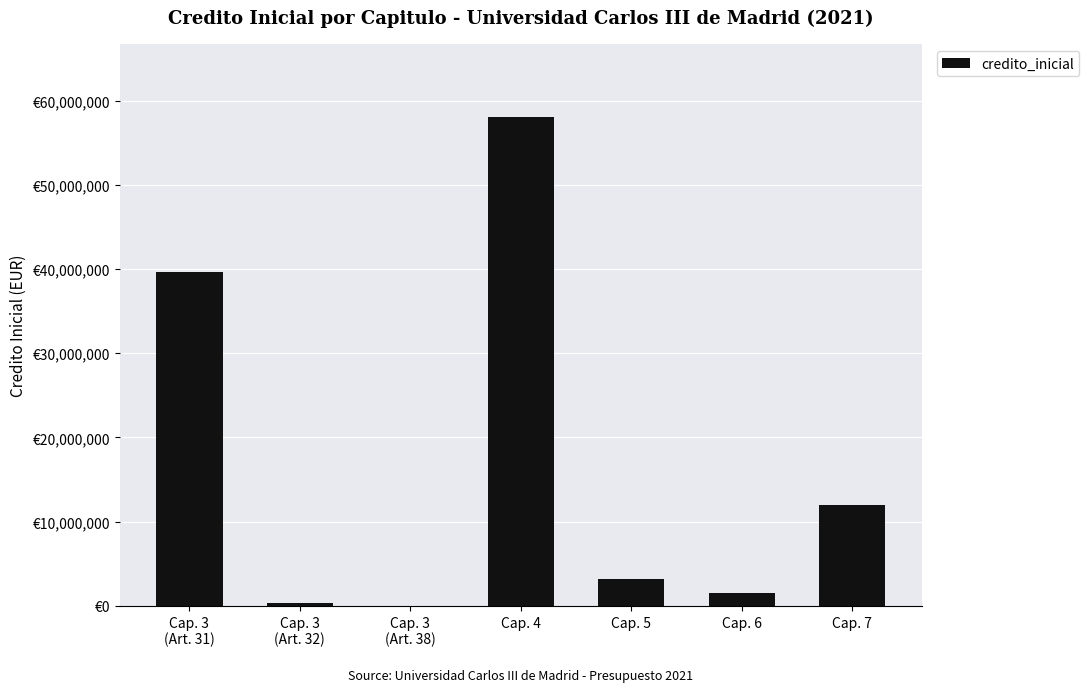

Are the bars horizontal?

No